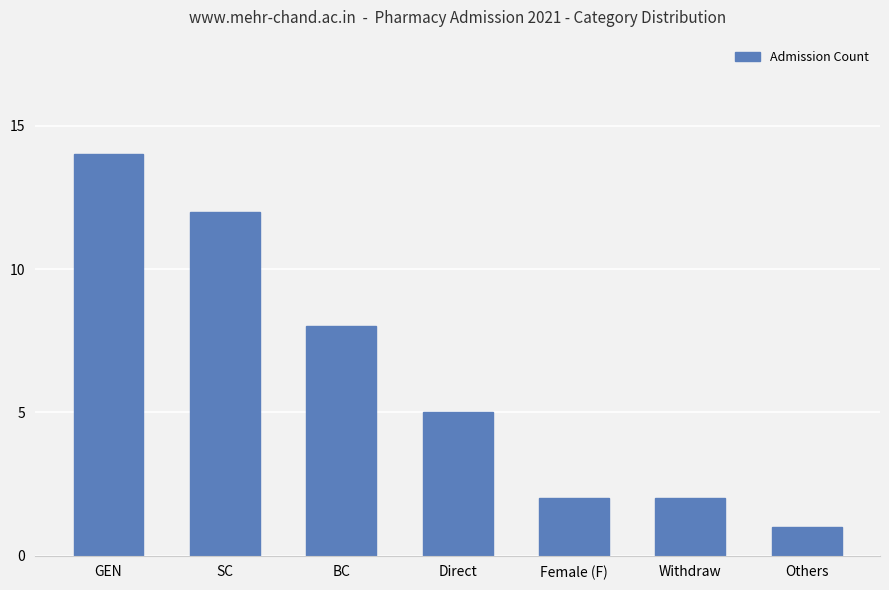

How many bars are there in total?

7